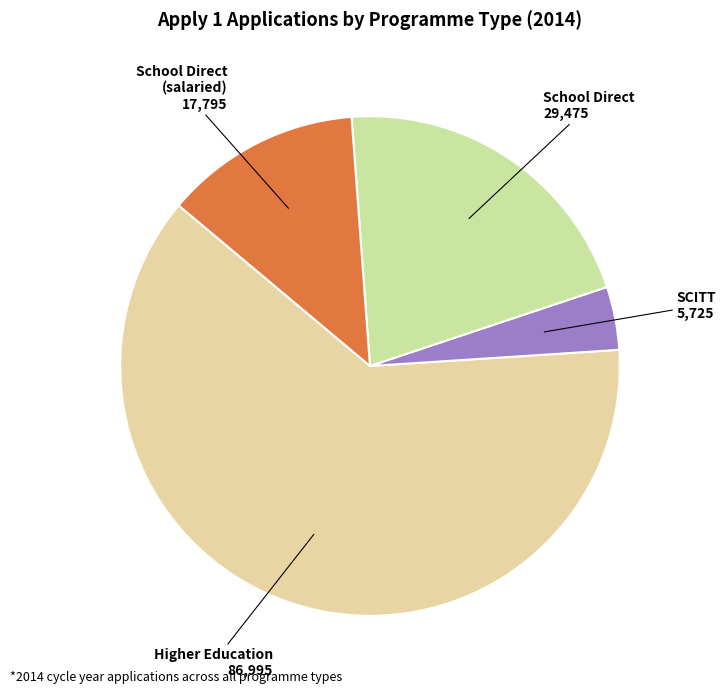

Which has a higher value, School Direct (salaried) or School Direct?

School Direct